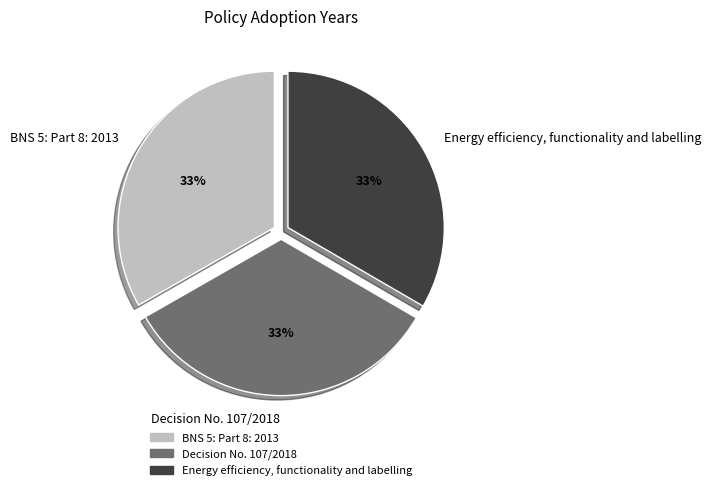

What percentage is the BNS 5: Part 8: 2013 slice, to the nearest percent?

33%